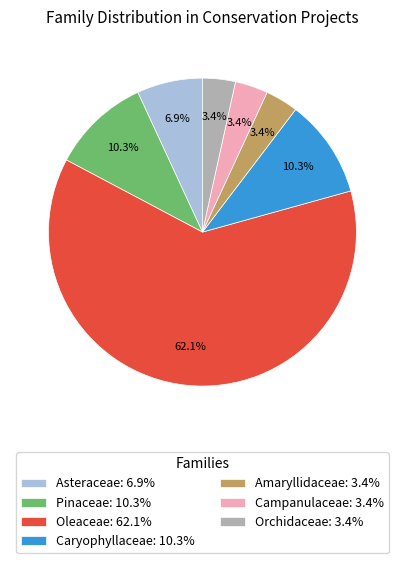

Count the number of slices in the pie.

7